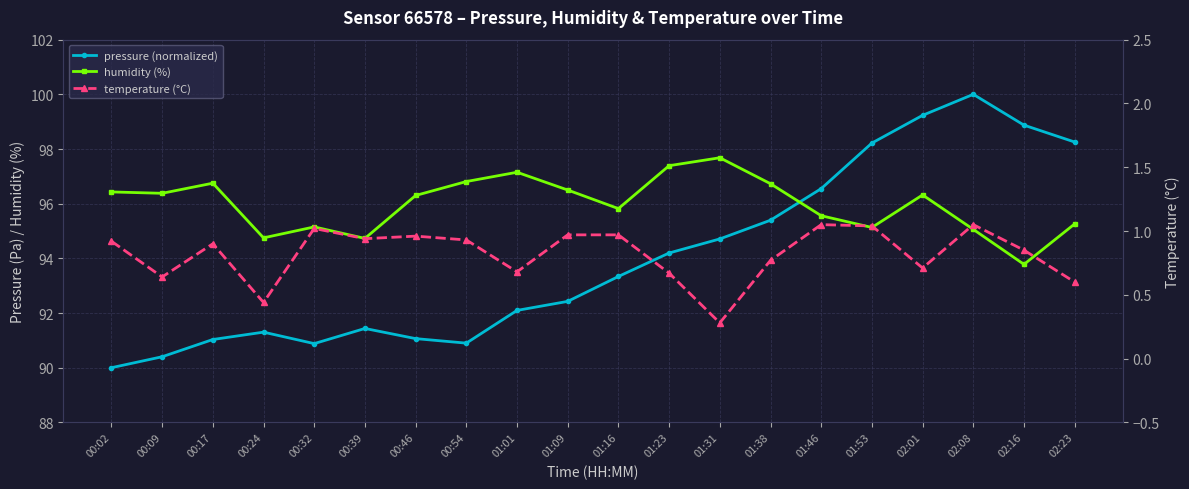

Which series has the largest range (max minus min)?

pressure (normalized)